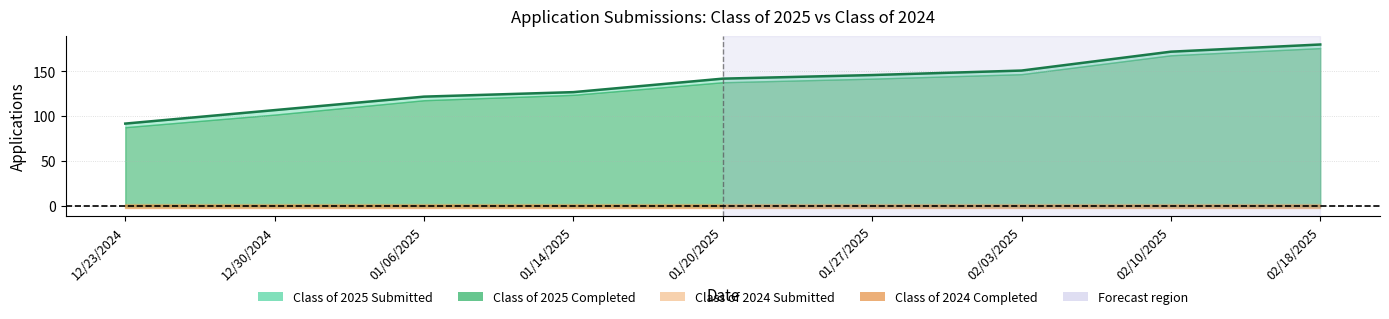

Between 01/06/2025 and 01/27/2025, which is larger?

01/27/2025